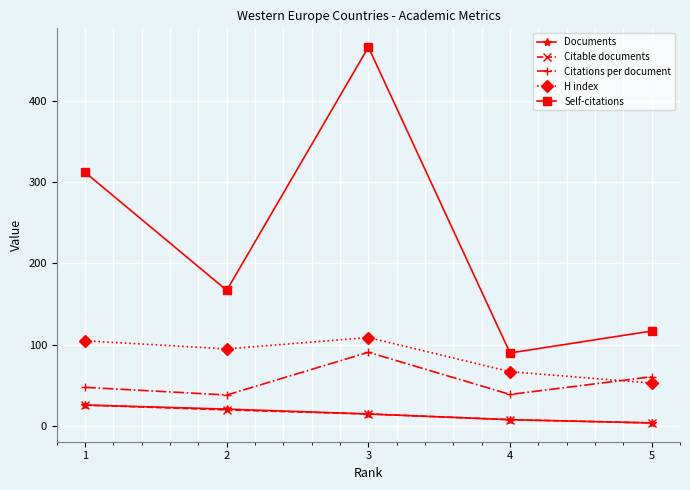

The value of H index at 4 is 16.8. True or false?

False